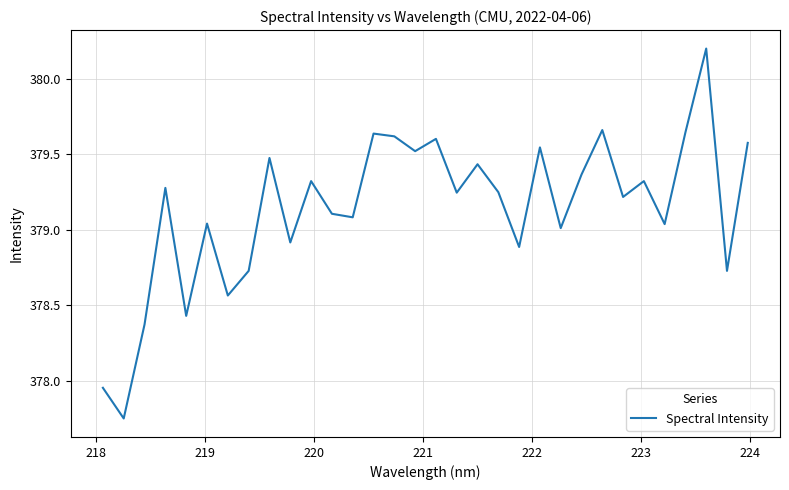

What is the maximum value shown in the chart?

380.2